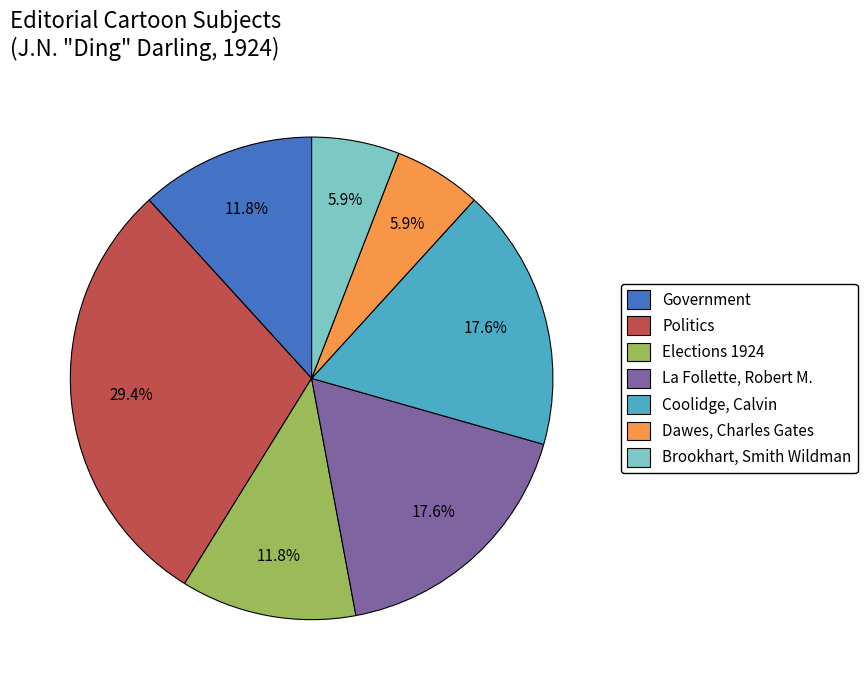

How many segments does this pie chart have?

7